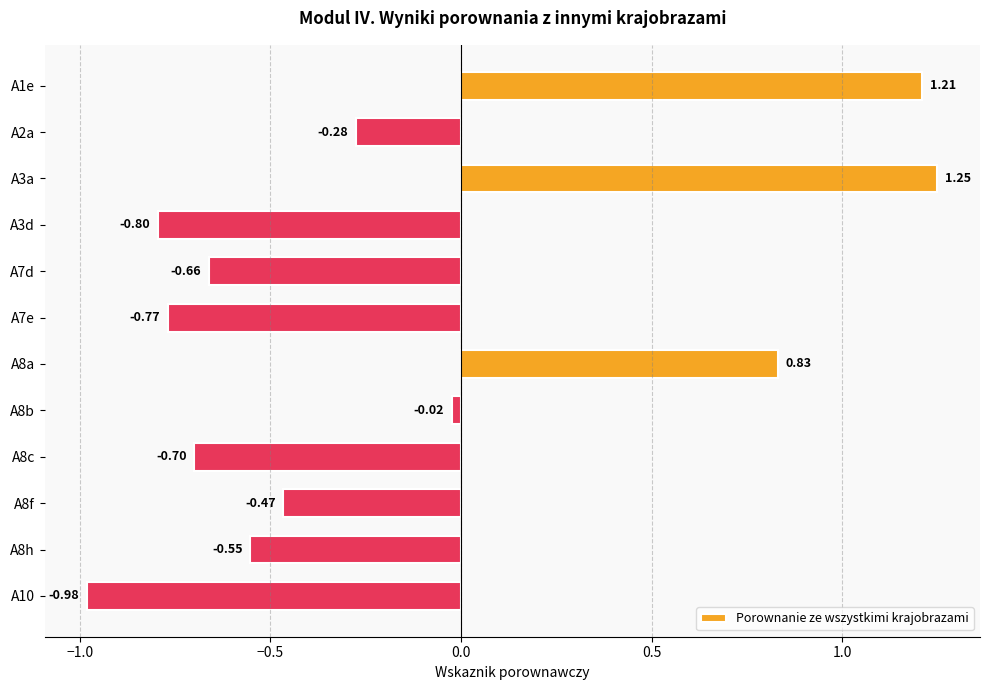

List the labels in order of value, smallest first.

A10, A3d, A7e, A8c, A7d, A8h, A8f, A2a, A8b, A8a, A1e, A3a